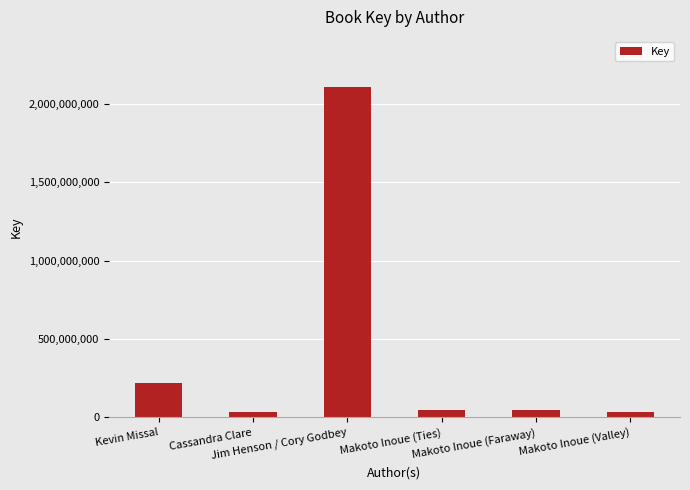

What is the sum of all values?

2488693301